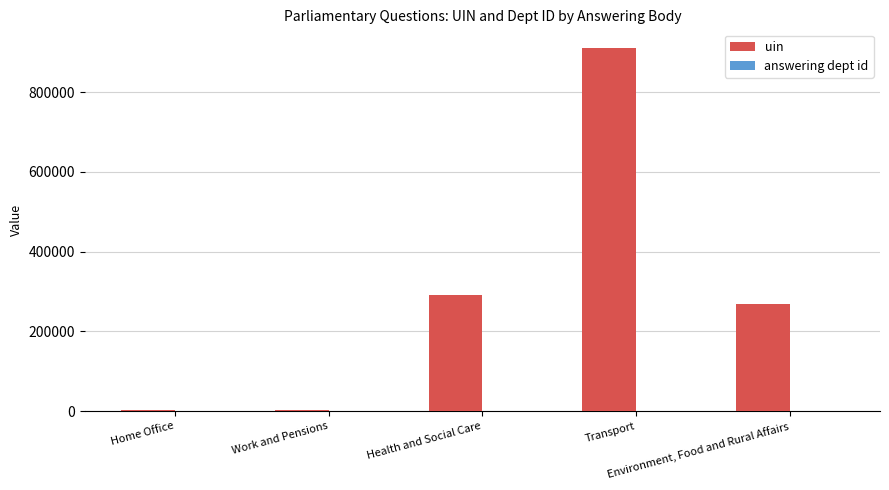

What is the greatest value displayed?

912045